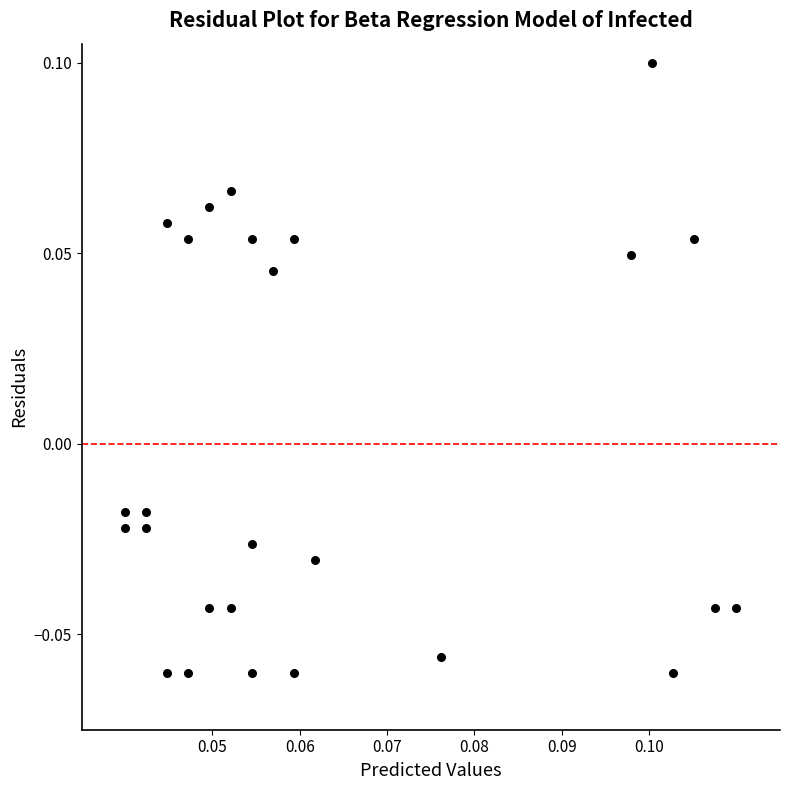

How many points are shown in the scatter plot?

26